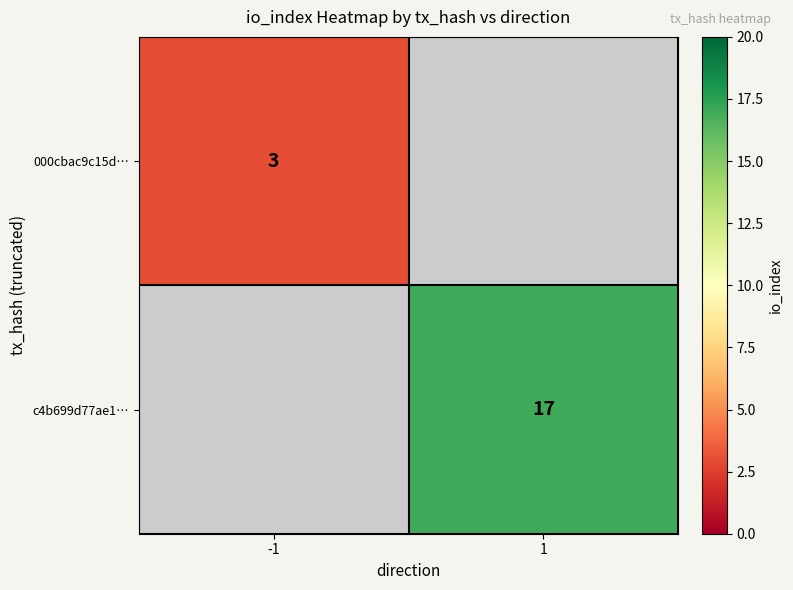

True or false: c4b699d77ae1… has a value of 8 at 1.

False